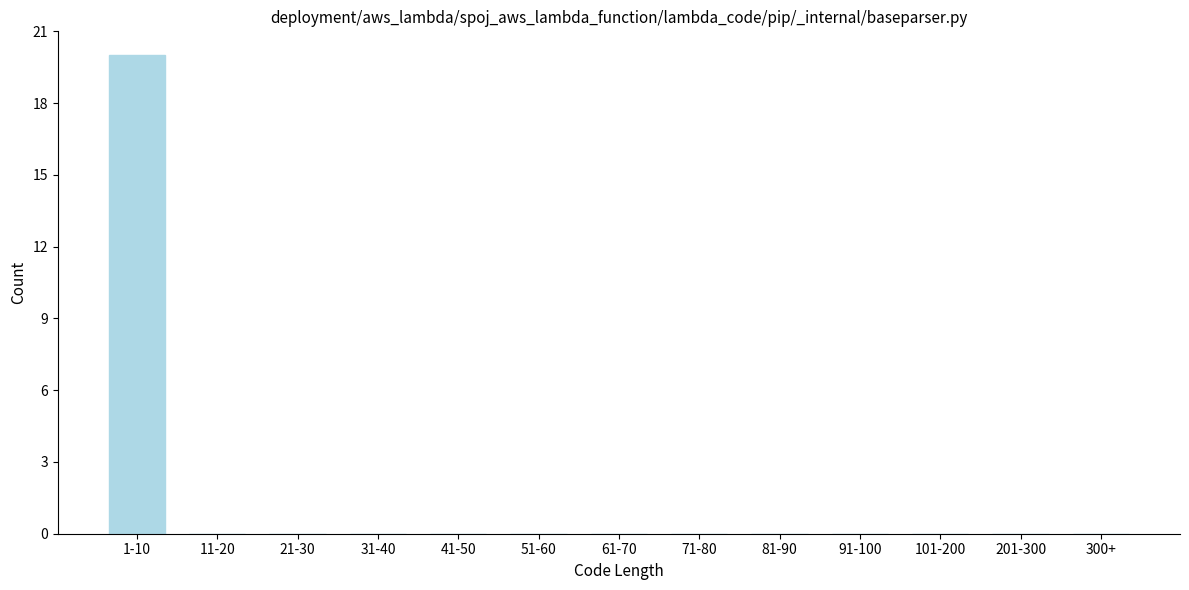

Reading right to left, extract all data points from this chart.

300+=0	201-300=0	101-200=0	91-100=0	81-90=0	71-80=0	61-70=0	51-60=0	41-50=0	31-40=0	21-30=0	11-20=0	1-10=20